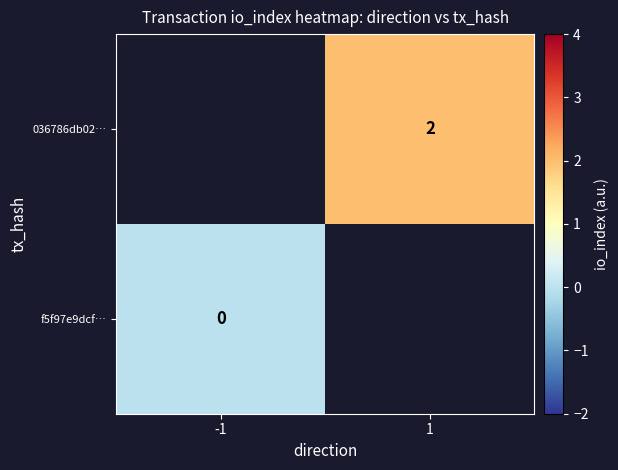

The 036786db02… series shows 1 at 1. True or false?

False